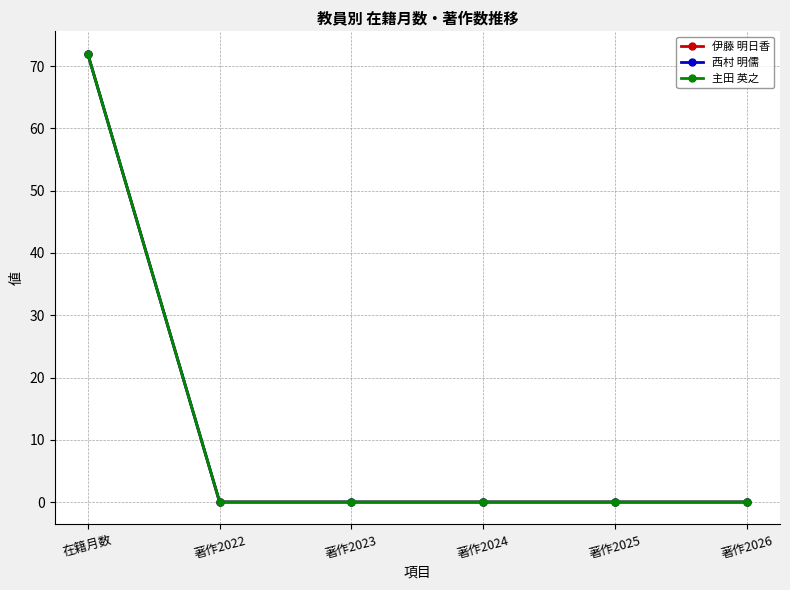

Which category has the highest value in the 伊藤 明日香 series?

在籍月数